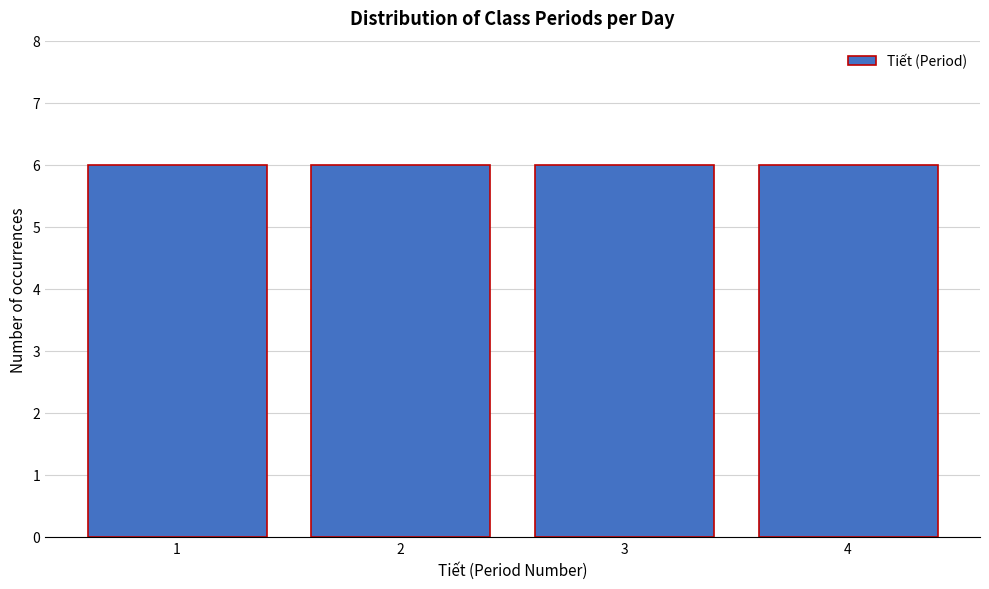

Reading left to right, transcribe this chart: for each bar, give the range it covers on the x-axis and its height. The values are not printed on the chart, so give them approximately, as read against the axis.

0.5 to 1.5: 6
1.5 to 2.5: 6
2.5 to 3.5: 6
3.5 to 4.5: 6